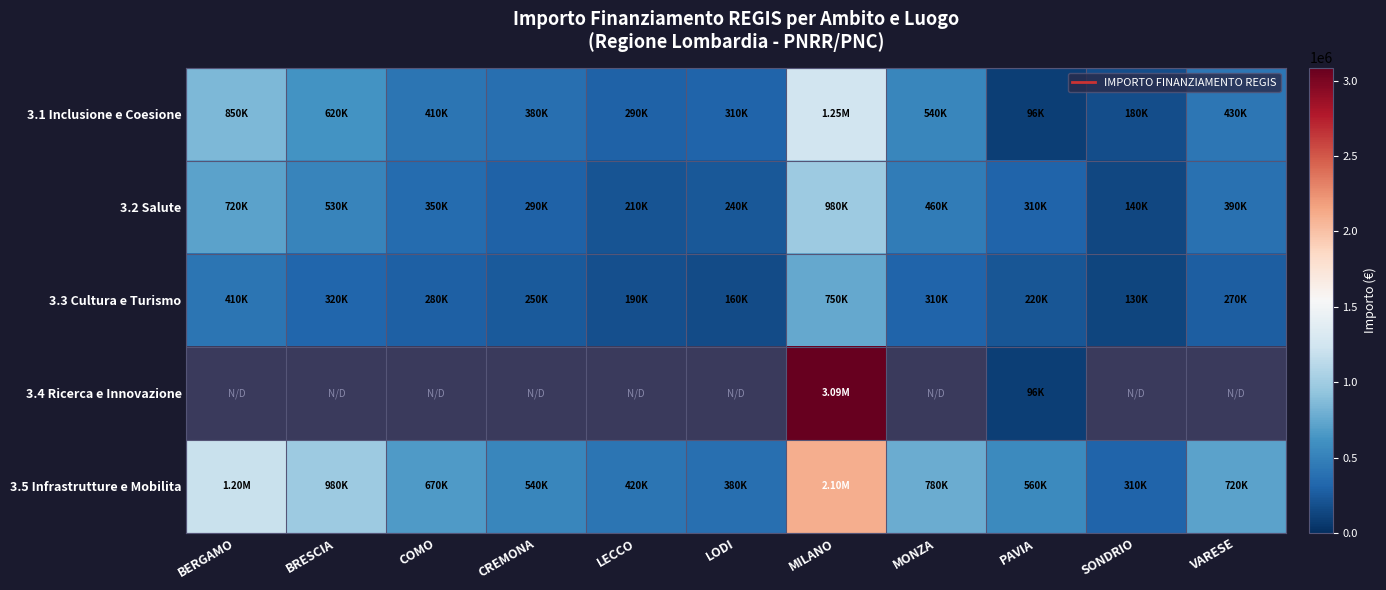

What value does the 3.3 Cultura e Turismo series have at VARESE?

270000.0